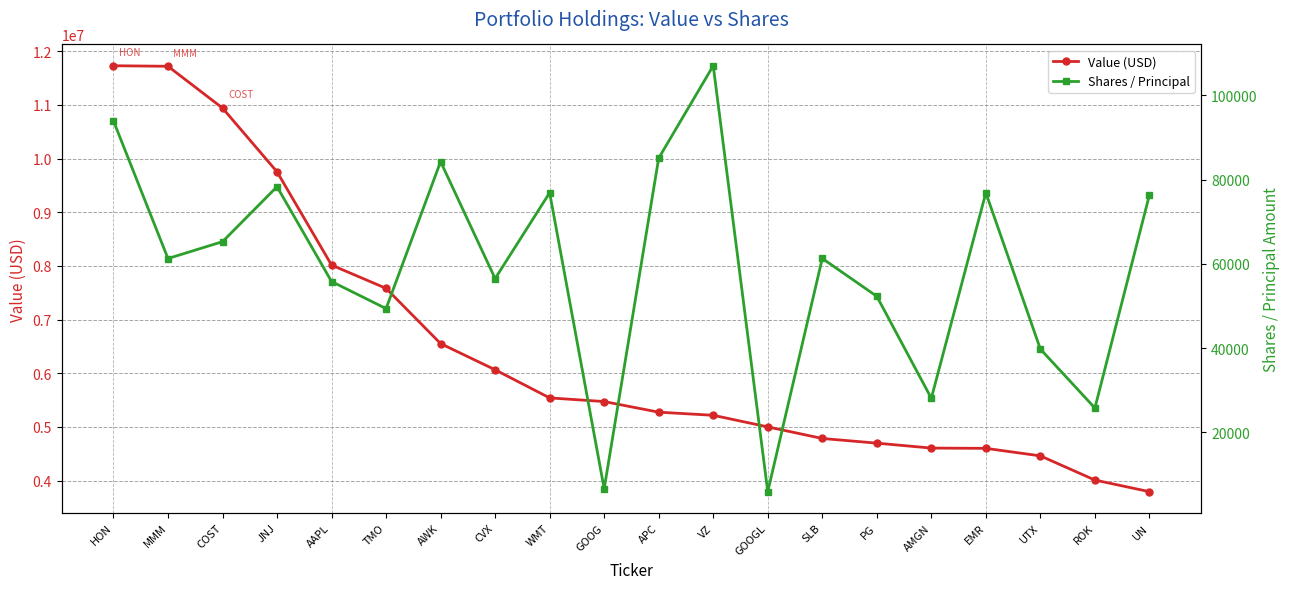

The value of Value (USD) at JNJ is 6636242. True or false?

False